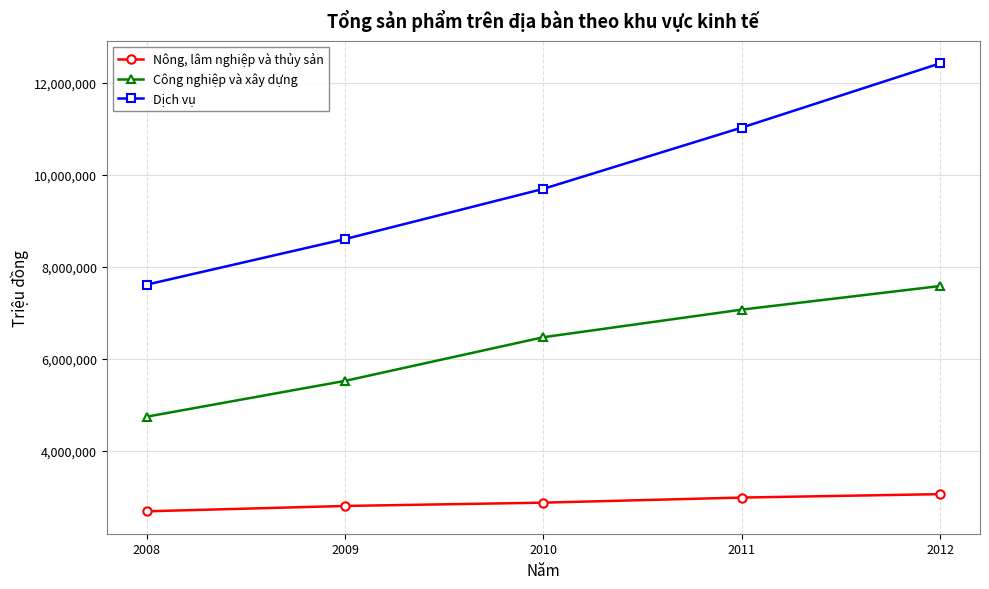

True or false: Nông, lâm nghiệp và thủy sản and Dịch vụ cross at least once.

False